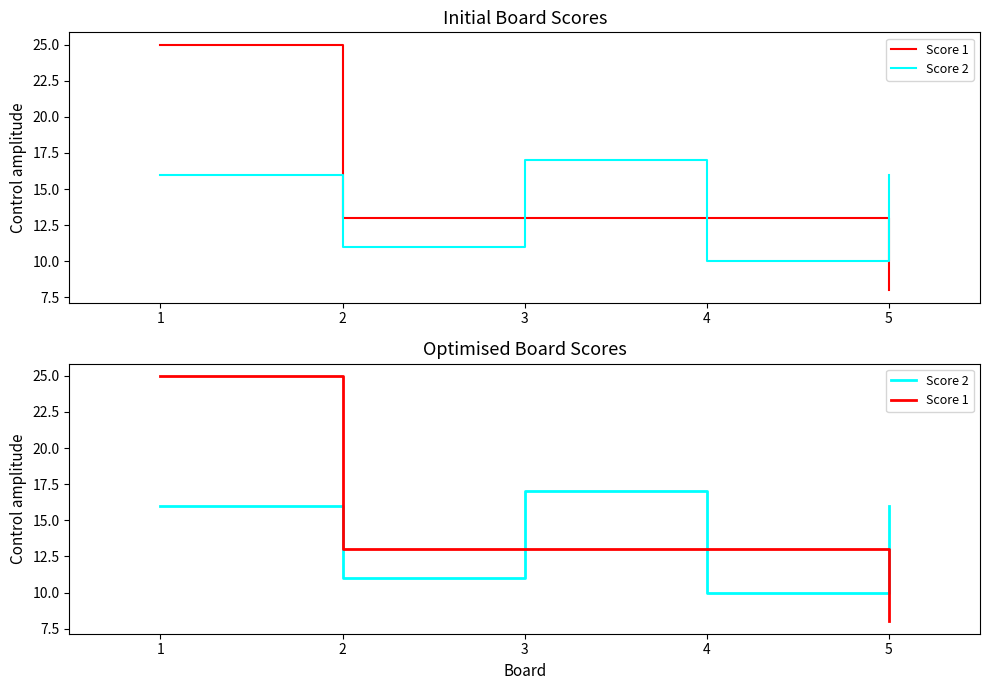

Reading right to left, extract all data points from this chart.

Score 1: 8	13	13	13	25
Score 2: 16	10	17	11	16